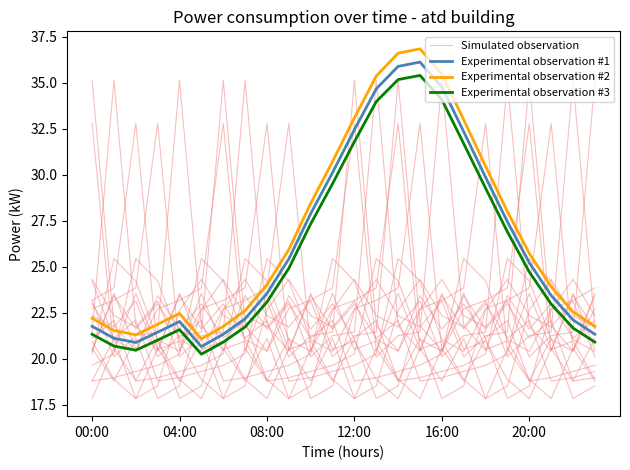

What position from the left is 9?

10